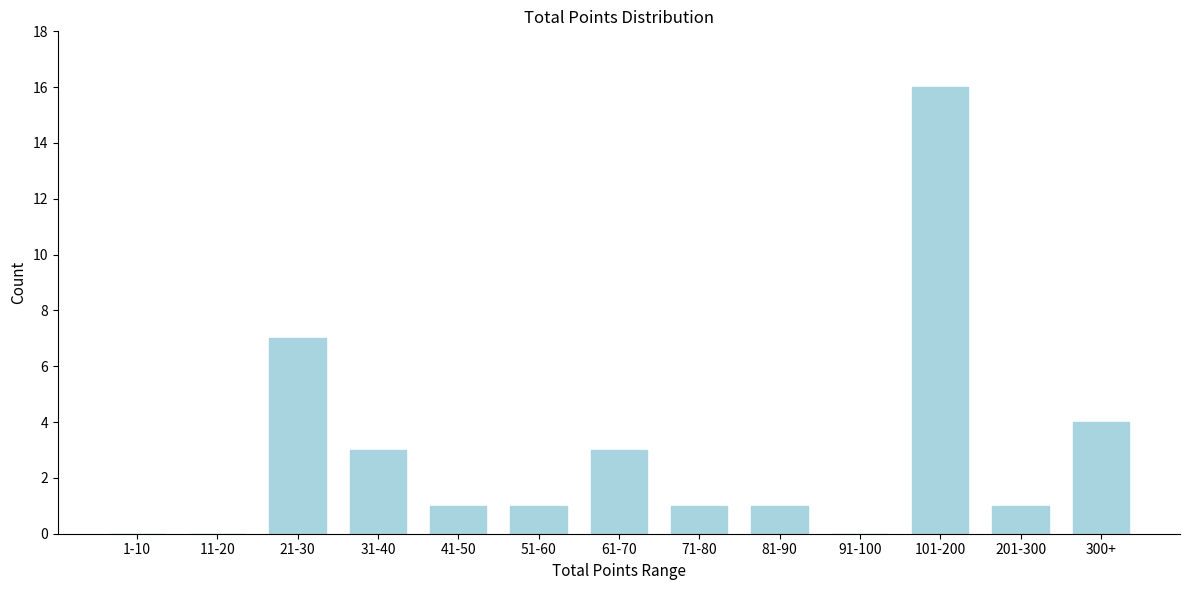

What is the change in value from 21-30 to 91-100?

-7